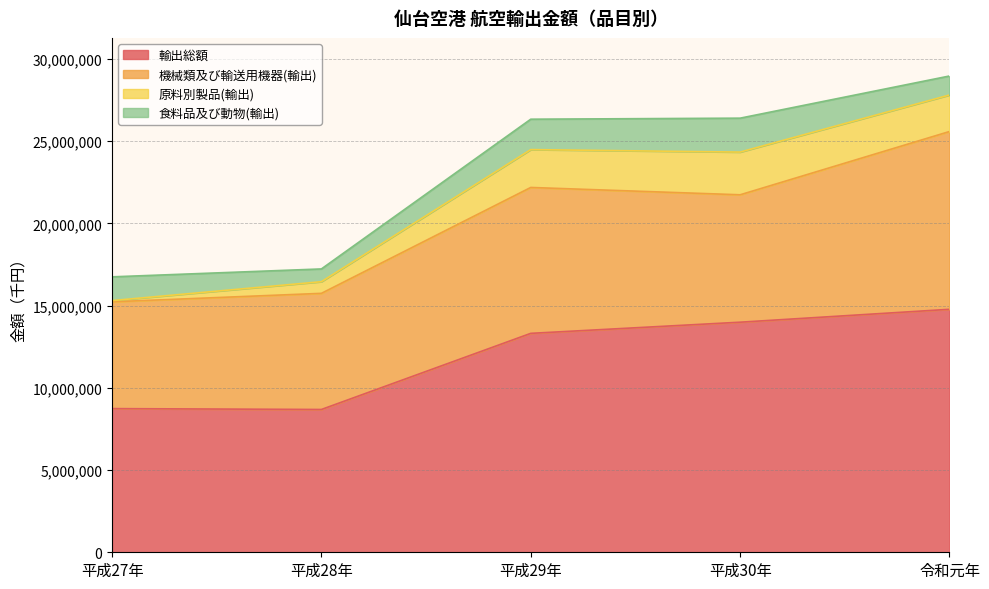

Read the 機械類及び輸送用機器(輸出) value at 平成27年, to the nearest 50.

6495500